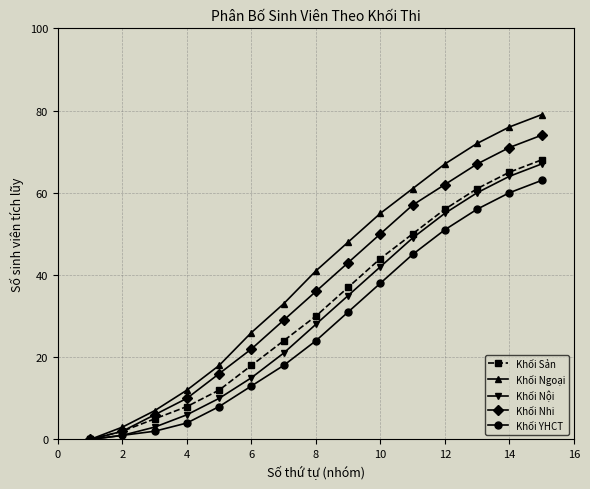

Which series has the widest spread of values?

Khối Ngoại